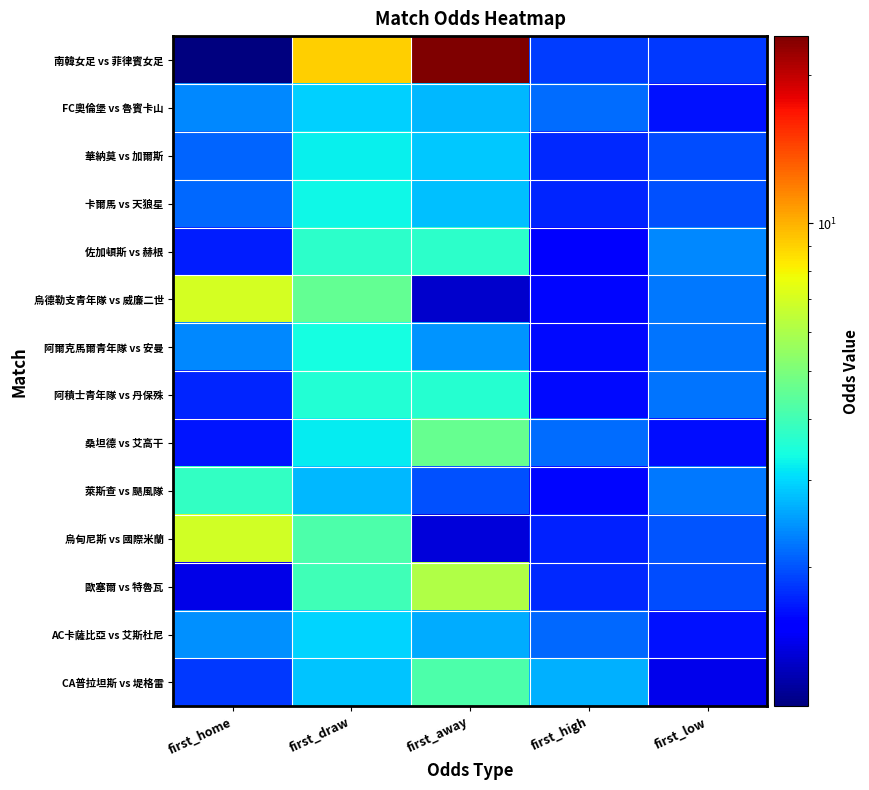

What is the greatest value displayed?

24.0